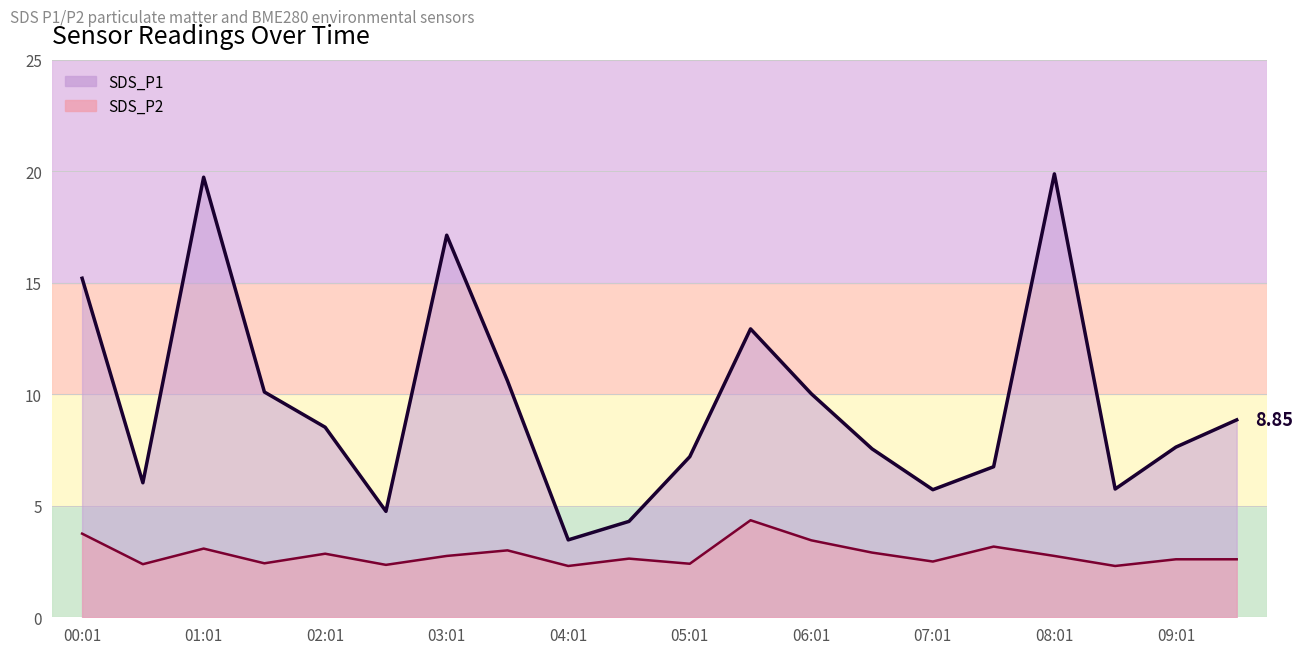

Is the value of SDS_P1 at 04:31 greater than the value of SDS_P2 at 03:01?

Yes